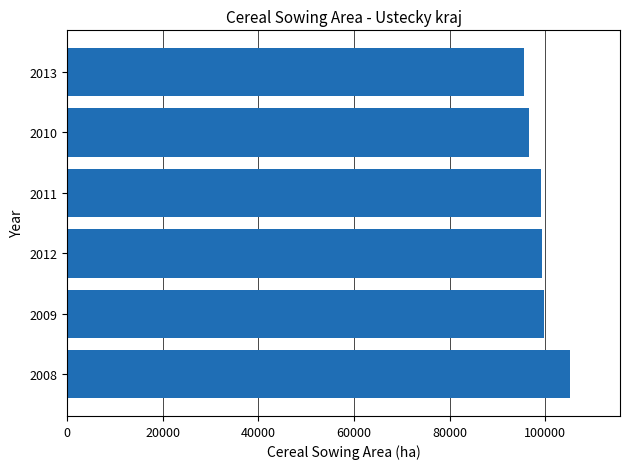

What is the maximum value shown in the chart?

105126